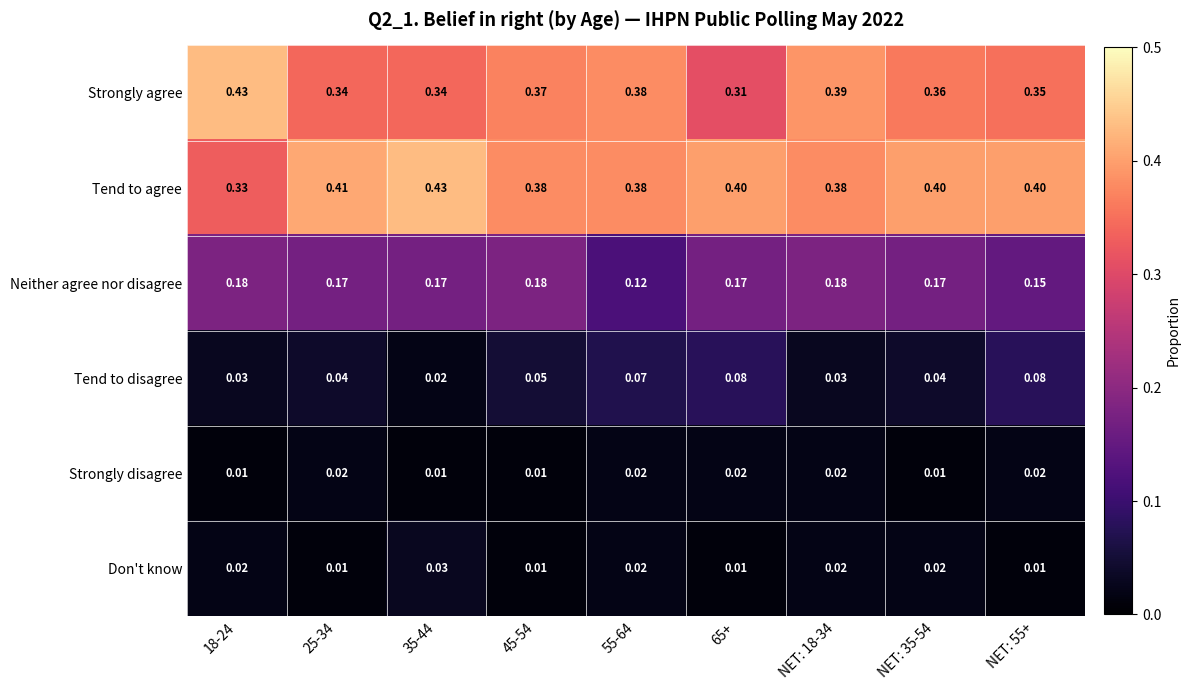

At 18-24, list the series in order from smallest to largest.

Strongly disagree, Don't know, Tend to disagree, Neither agree nor disagree, Tend to agree, Strongly agree